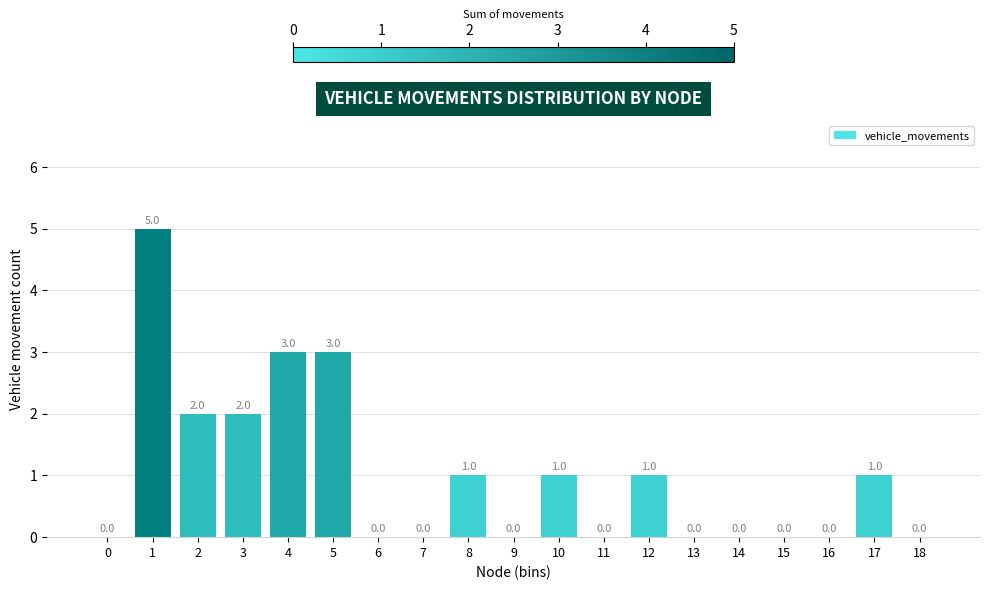

Reading left to right, transcribe all the data shown in this chart.

0=0	1=5	2=2	3=2	4=3	5=3	6=0	7=0	8=1	9=0	10=1	11=0	12=1	13=0	14=0	15=0	16=0	17=1	18=0